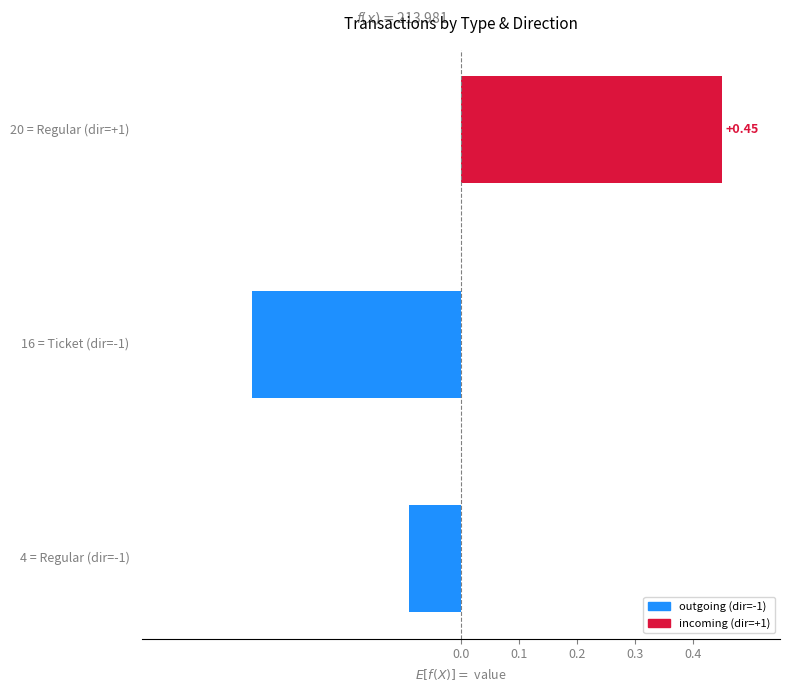

How many series are shown in this chart?

1